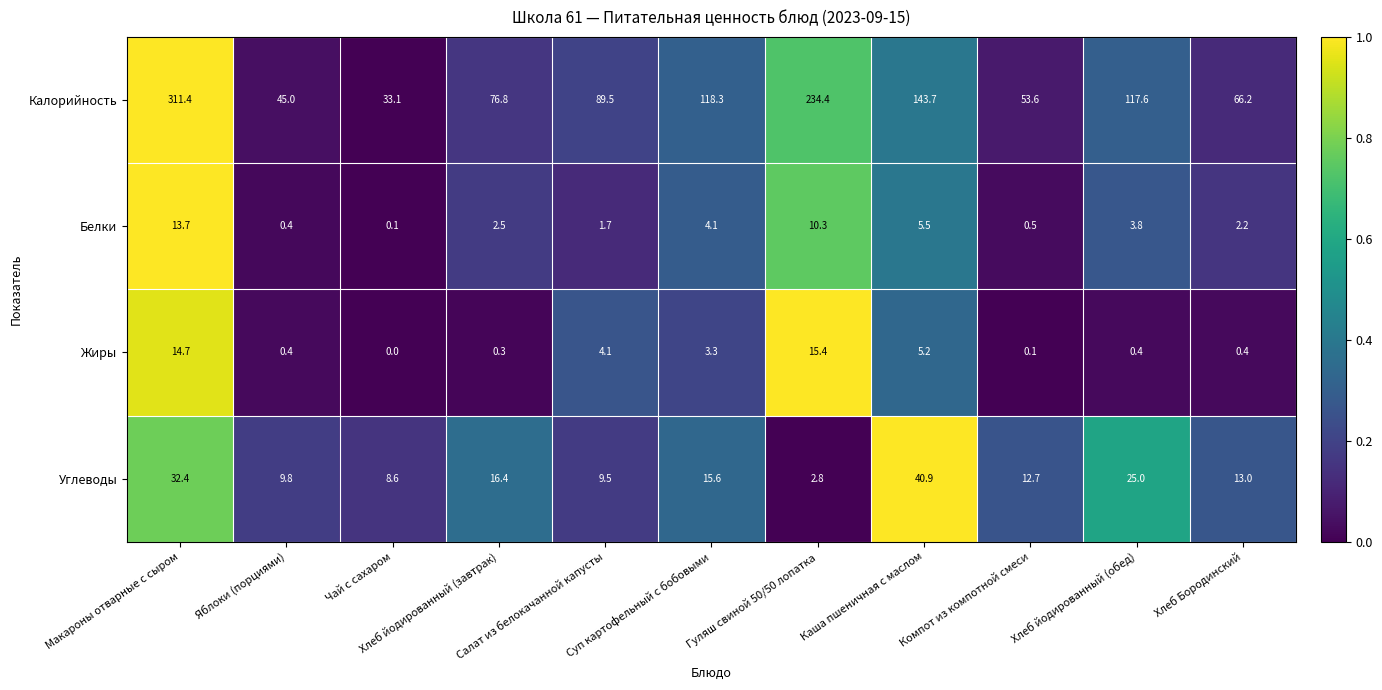

Which series has the largest range (max minus min)?

Калорийность